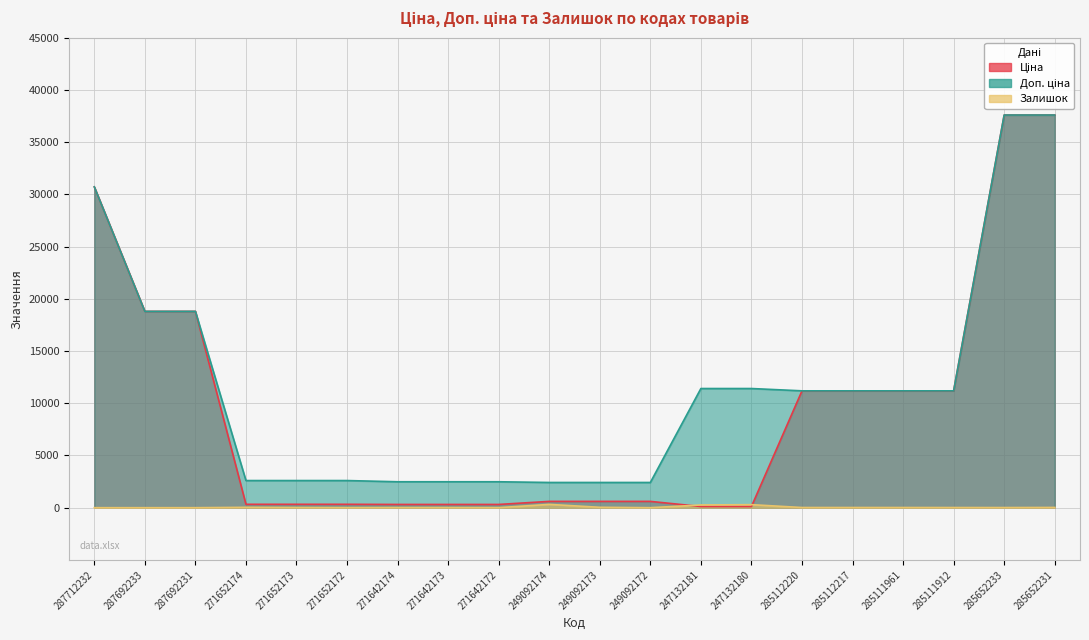

Reading right to left, transcribe all the data shown in this chart.

Ціна: 285652231=37593.6	285652233=37593.6	285111912=11188.2	285111961=11188.2	285112217=11188.2	285112220=11188.2	247132180=114.1	247132181=114.1	249092172=603.7	249092173=603.7	249092174=603.7	271642172=310.3	271642173=310.3	271642174=310.3	271652172=324.8	271652173=324.8	271652174=324.8	287692231=18796.8	287692233=18796.8	287712232=30717.1
Доп. ціна: 285652231=37593.6	285652233=37593.6	285111912=11188.2	285111961=11188.2	285112217=11188.2	285112220=11188.2	247132180=11410.0	247132181=11410.0	249092172=2414.8	249092173=2414.8	249092174=2414.8	271642172=2482.4	271642173=2482.4	271642174=2482.4	271652172=2598.3	271652173=2598.3	271652174=2598.3	287692231=18796.8	287692233=18796.8	287712232=30717.1
Залишок: 285652231=23.0	285652233=13.0	285111912=15.0	285111961=17.0	285112217=17.0	285112220=17.0	247132180=290.0	247132181=260.0	249092172=0.0	249092173=38.0	249092174=316.0	271642172=4.0	271642173=10.0	271642174=11.0	271652172=4.0	271652173=15.0	271652174=35.0	287692231=0.0	287692233=0.0	287712232=0.0